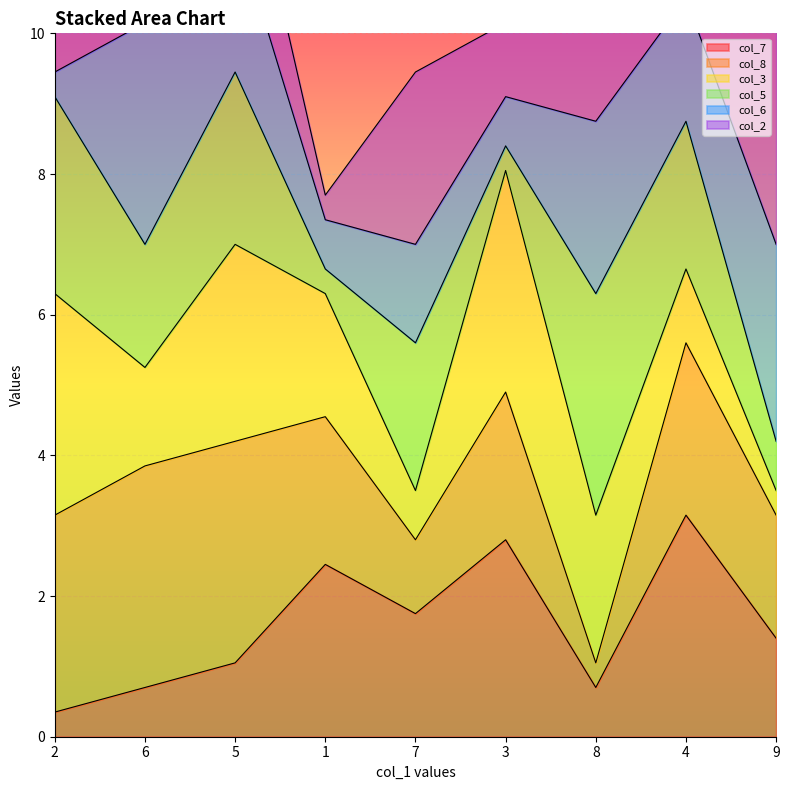

What is the label of the 1st point from the left?

2